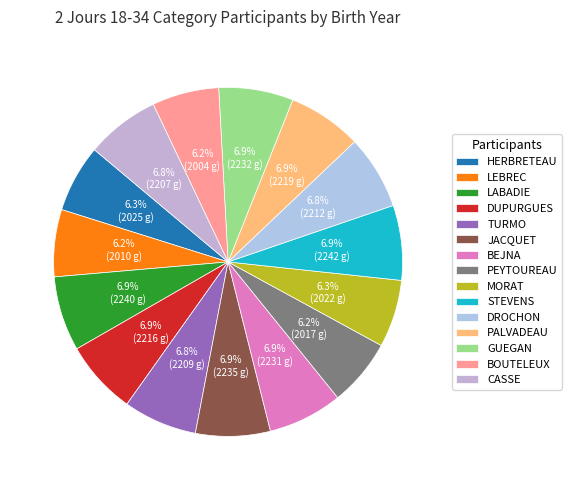

What is the total percentage of HERBRETEAU and TURMO?

13.4%